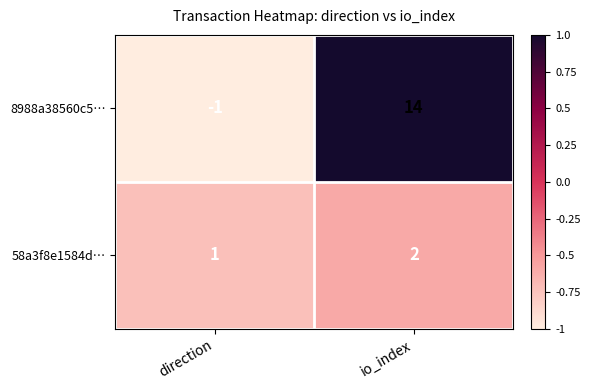

What is the maximum value shown in the chart?

14